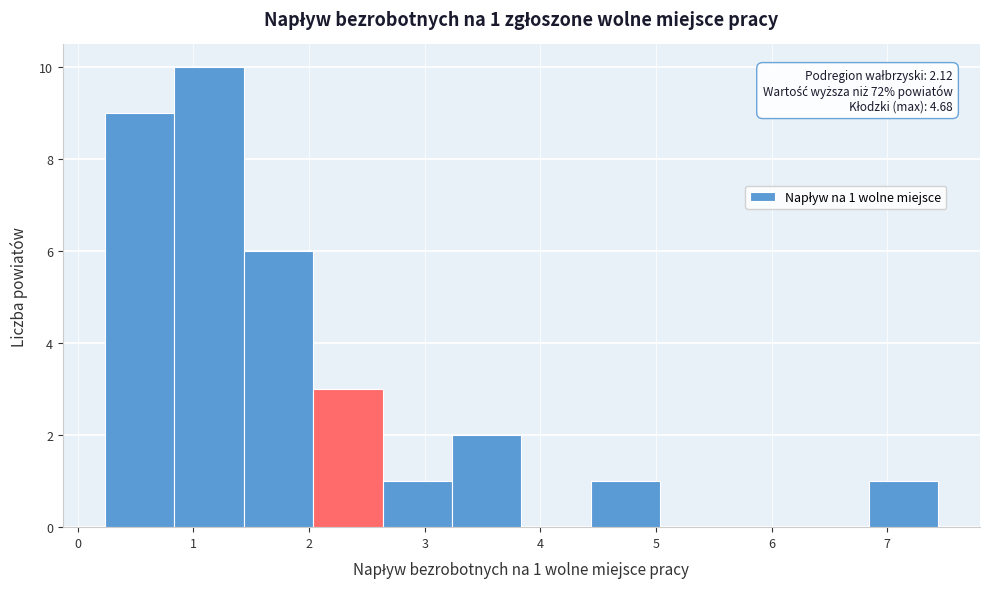

Over which range of the x-axis is the bar tallest?

0.8 to 1.4